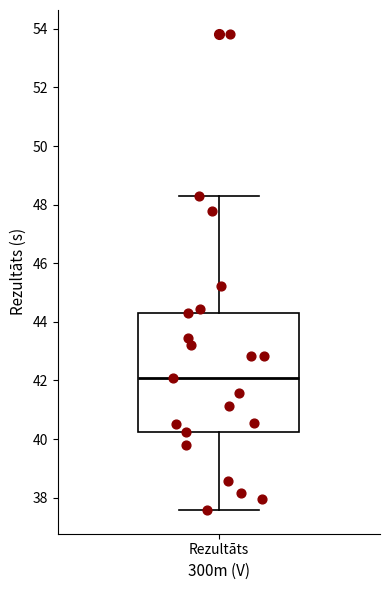

Where is the lower edge of the box for Rezultāts on the y-axis? The values are not printed on the chart, so give them approximately, as read against the axis.

40.2